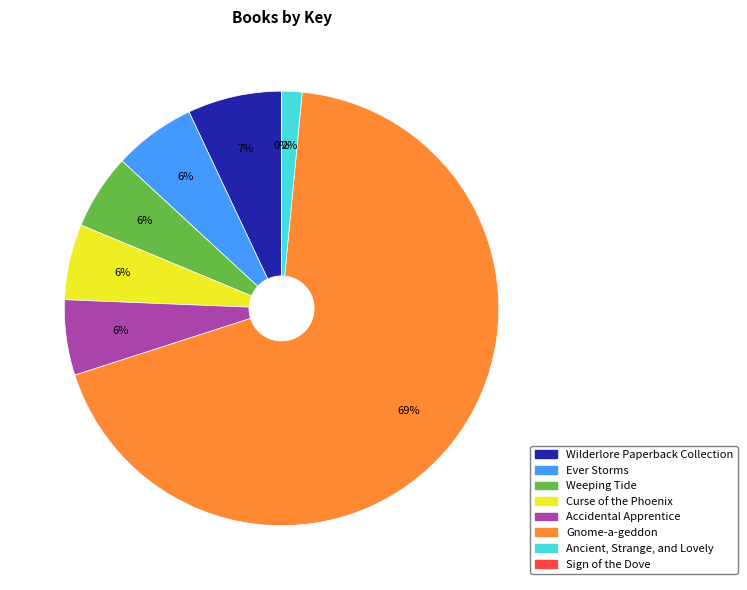

Which slice is the largest?

Gnome-a-geddon